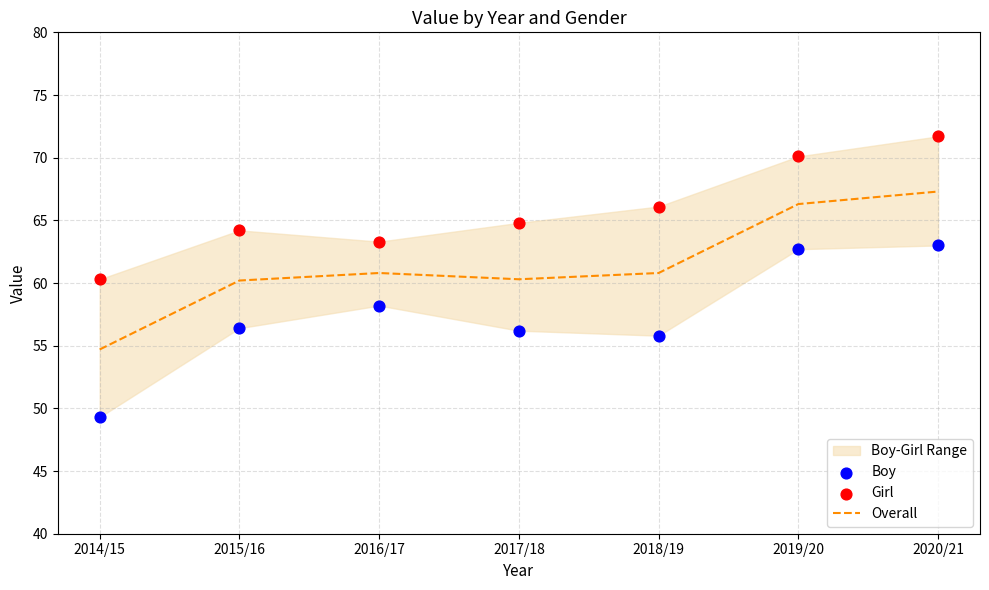

Which series reaches the maximum Y coordinate?

Girl